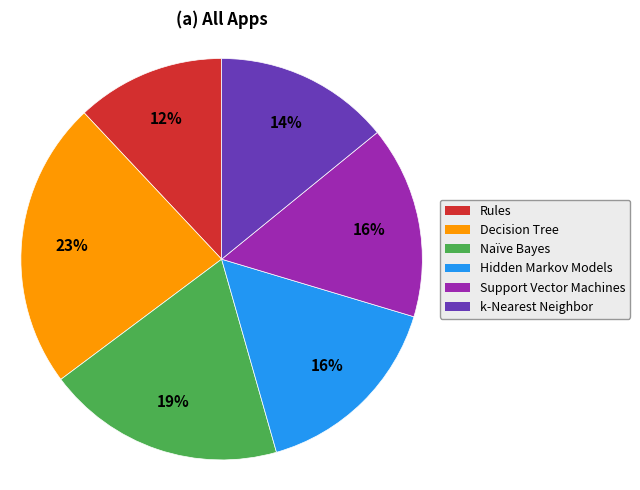

Is it true that Support Vector Machines is 16% of the pie?

True